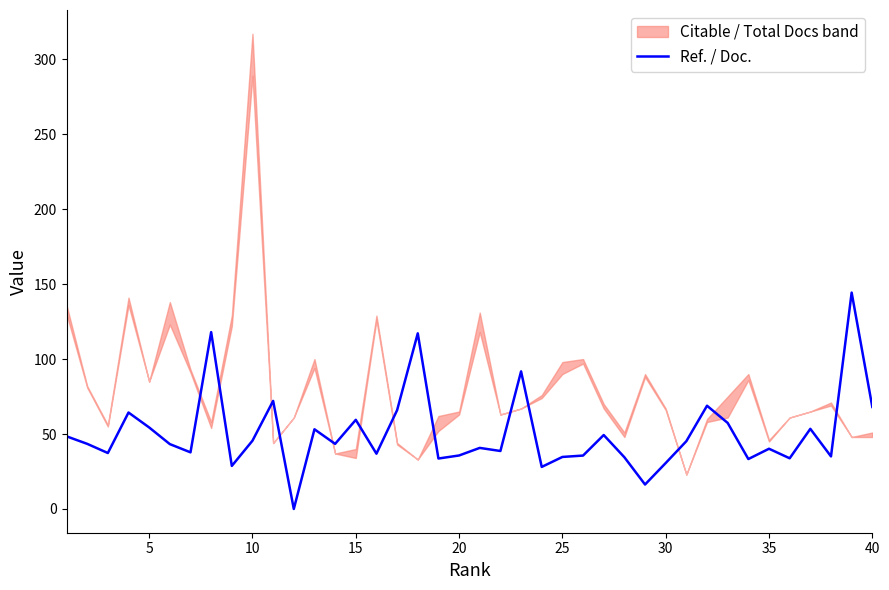

What is the value of the 19th point from the left?

33.6